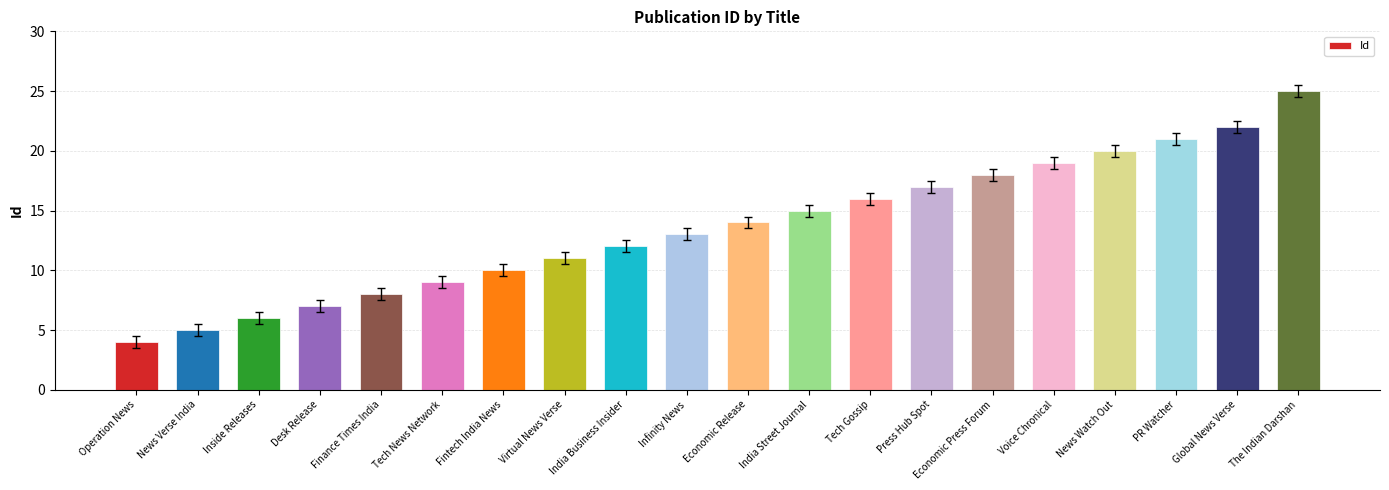

What is the sum of the values at The Indian Darshan and Economic Release?

39